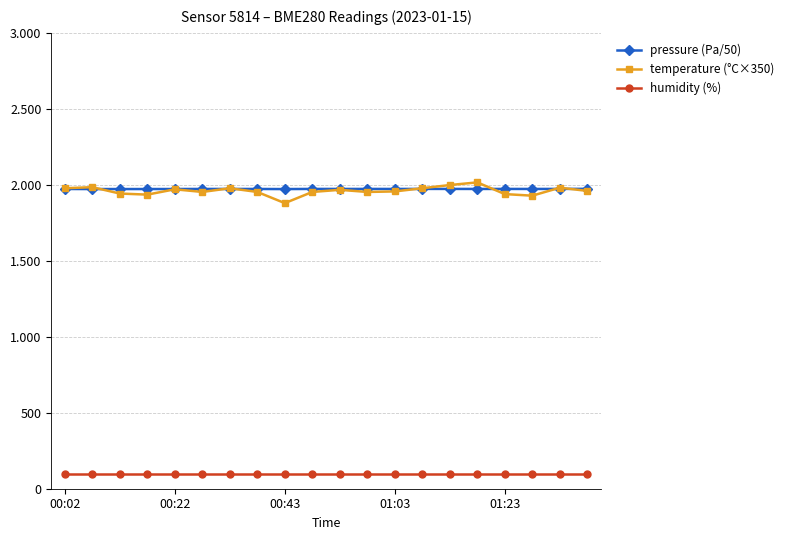

What are all the series names shown in the legend?

pressure (Pa/50), temperature (°C×350), humidity (%)